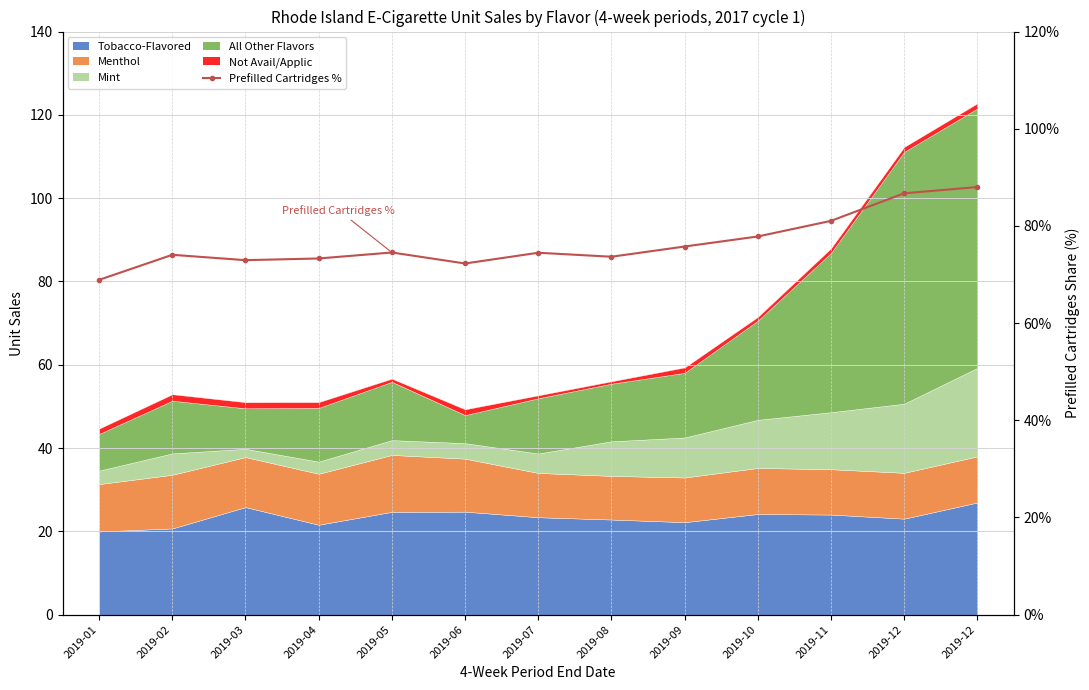

Reading left to right, extract all data points from this chart.

2019-01=68.9	2019-02=74.1	2019-03=73.0	2019-04=73.3	2019-05=74.5	2019-06=72.3	2019-07=74.5	2019-08=73.7	2019-09=75.8	2019-10=77.8	2019-11=81.0	2019-12=86.7	2019-12=88.0